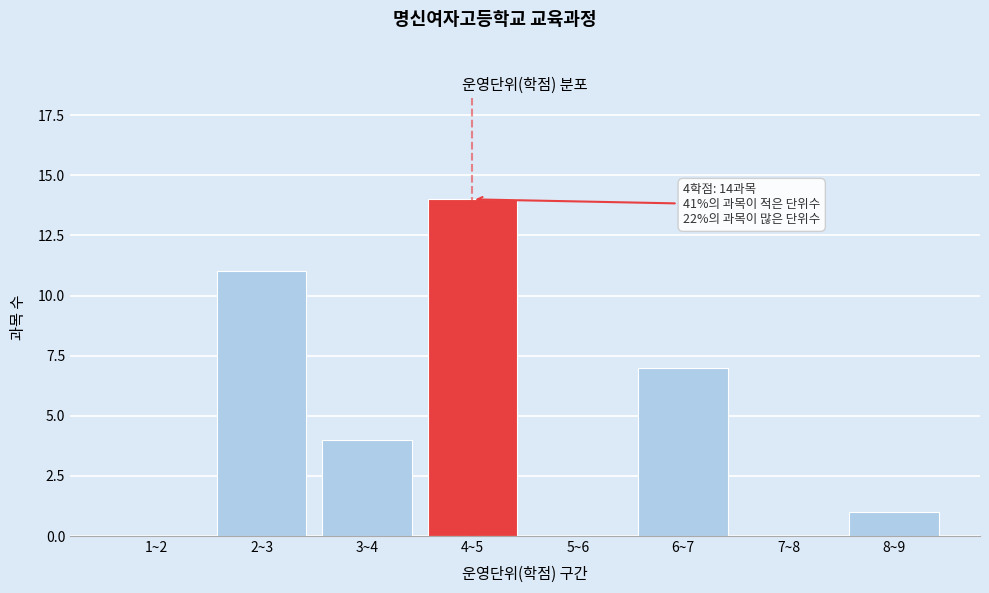

Reading left to right, what are all the values shown in this chart?

1~2=0	2~3=11	3~4=4	4~5=14	5~6=0	6~7=7	7~8=0	8~9=1